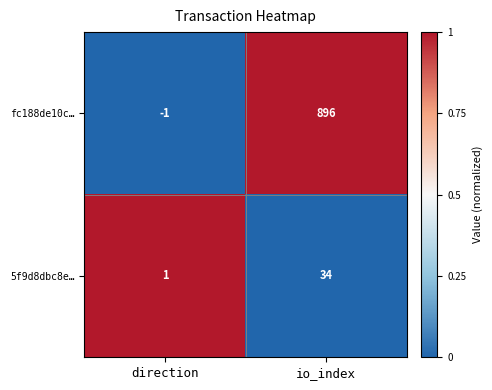

True or false: 5f9d8dbc8e… has a value of 1 at direction.

True